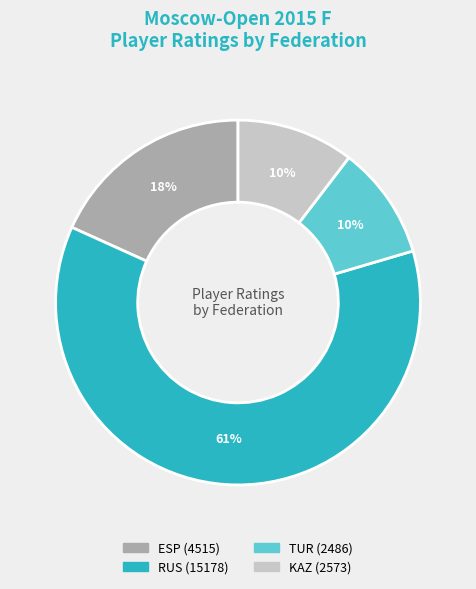

To the nearest percent, what is the average slice percentage?

25%